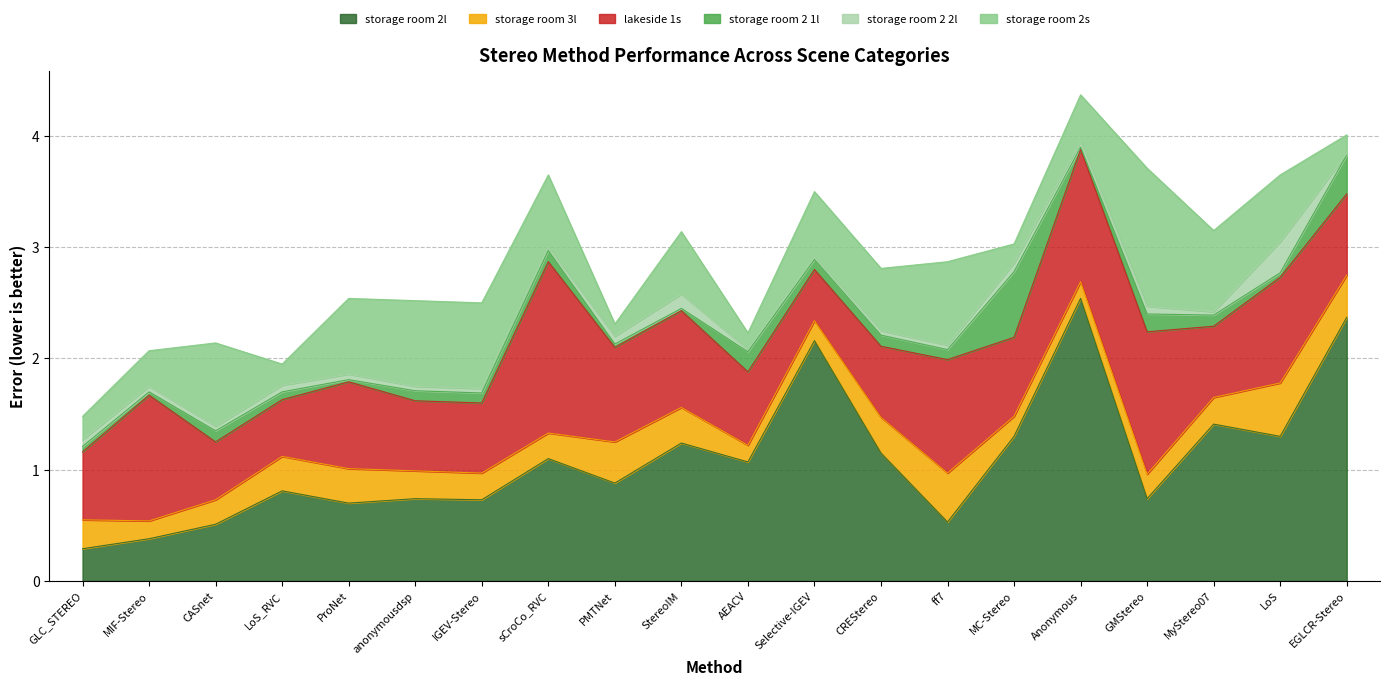

The storage room 3l series shows 0.2 at Selective-IGEV. True or false?

True